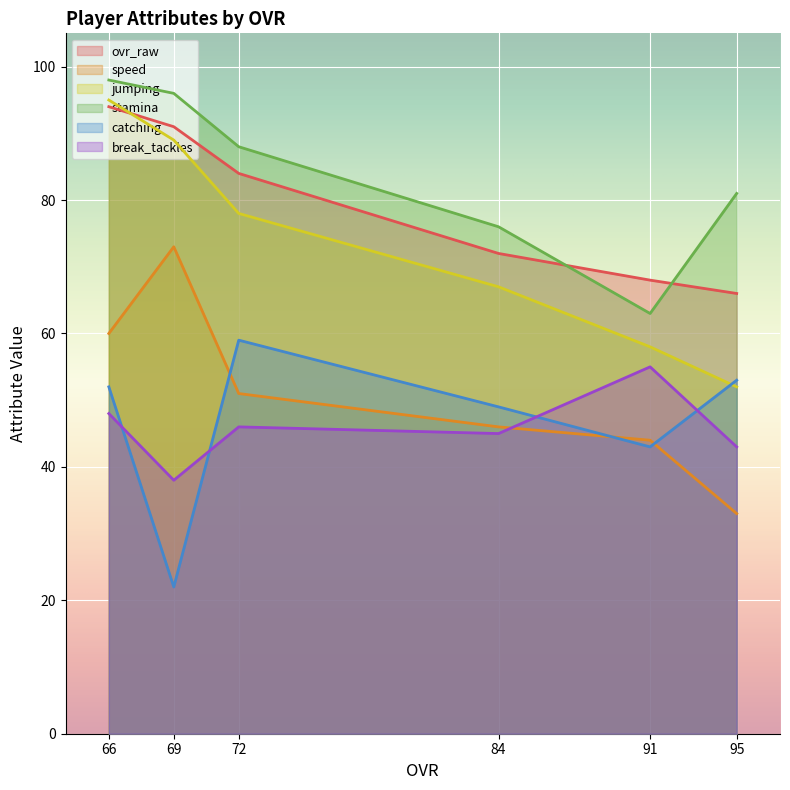

How many lines are shown in the chart?

6